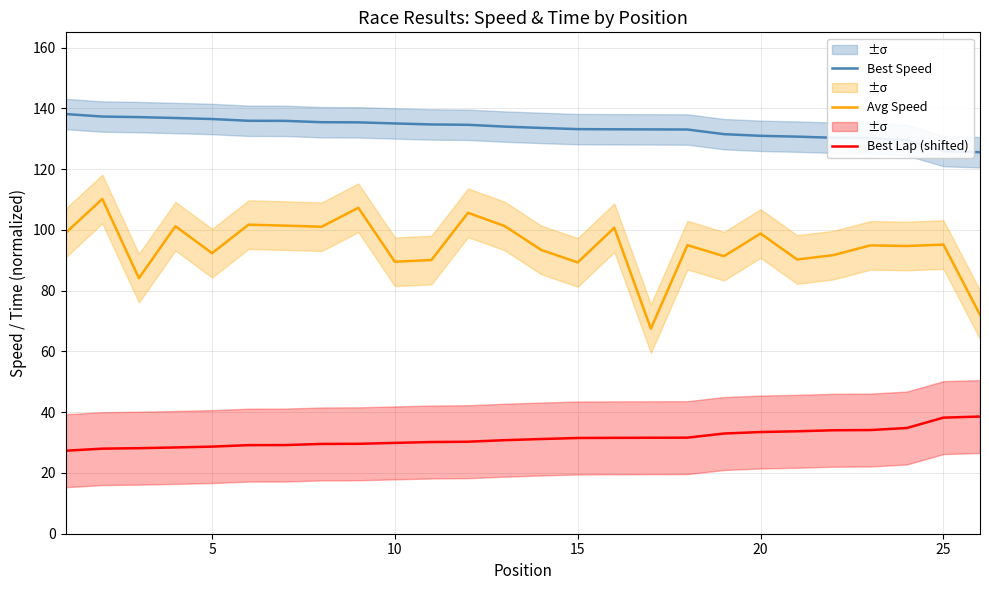

What is the total value across all series at 20?

257.5